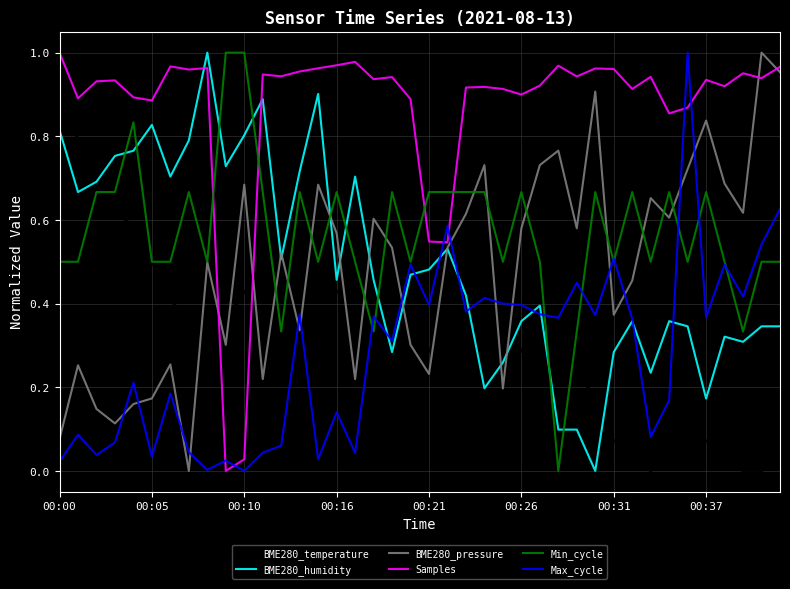

Which series has the largest total across all categories?

Samples